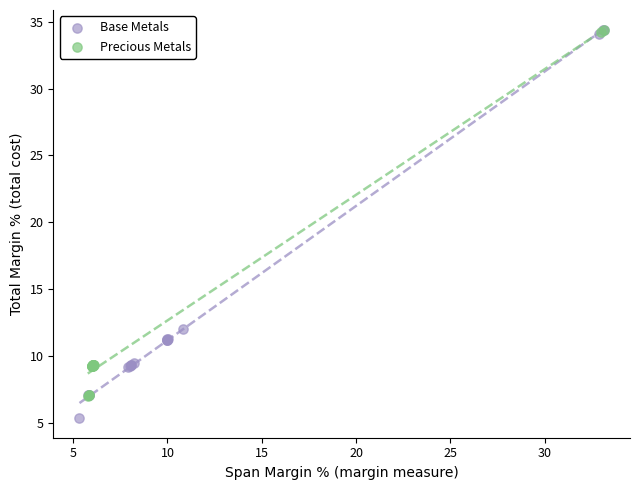

Which series has the largest Y range (max minus min)?

Base Metals